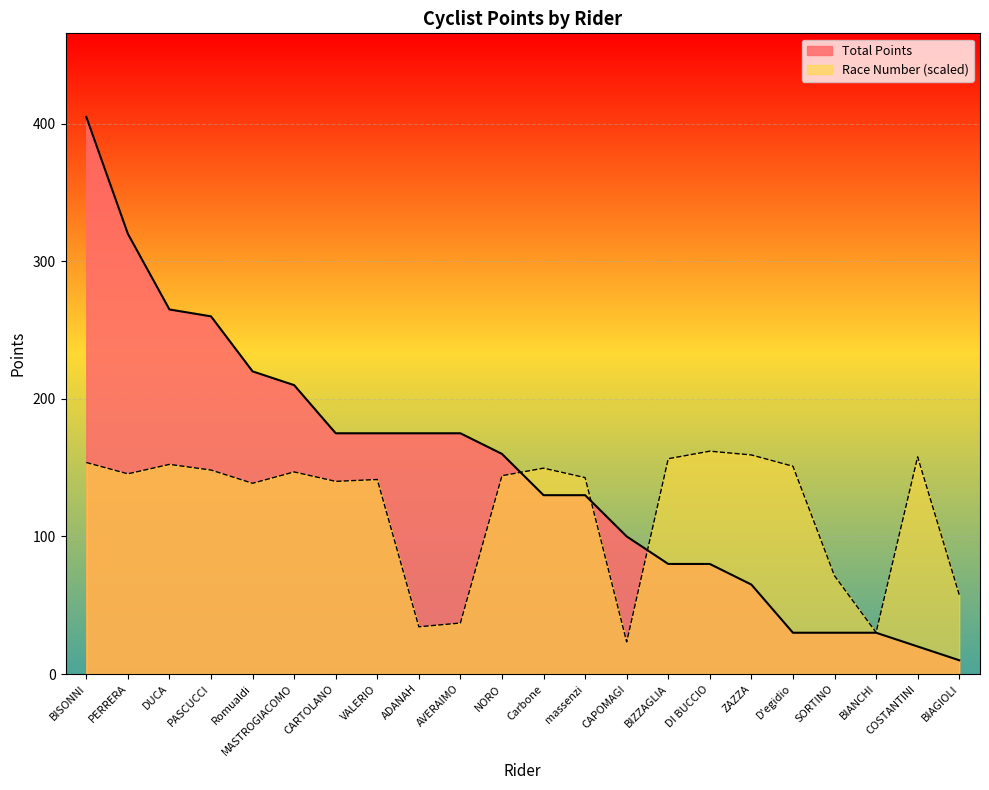

Which category has the lowest value across all series?

BIAGIOLI